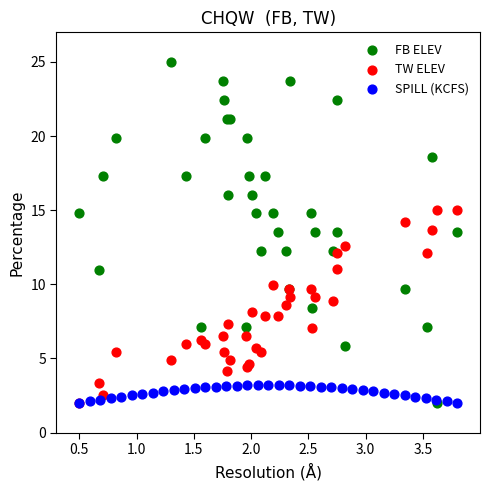

Which series has the widest spread of Y values?

FB ELEV